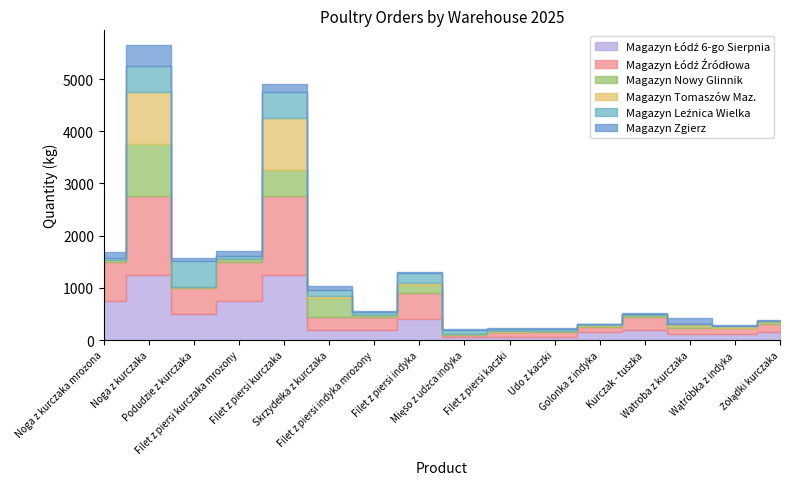

In Magazyn Łódź 6-go Sierpnia, how many points are lower than both neighbors (excluding endpoints)?

1